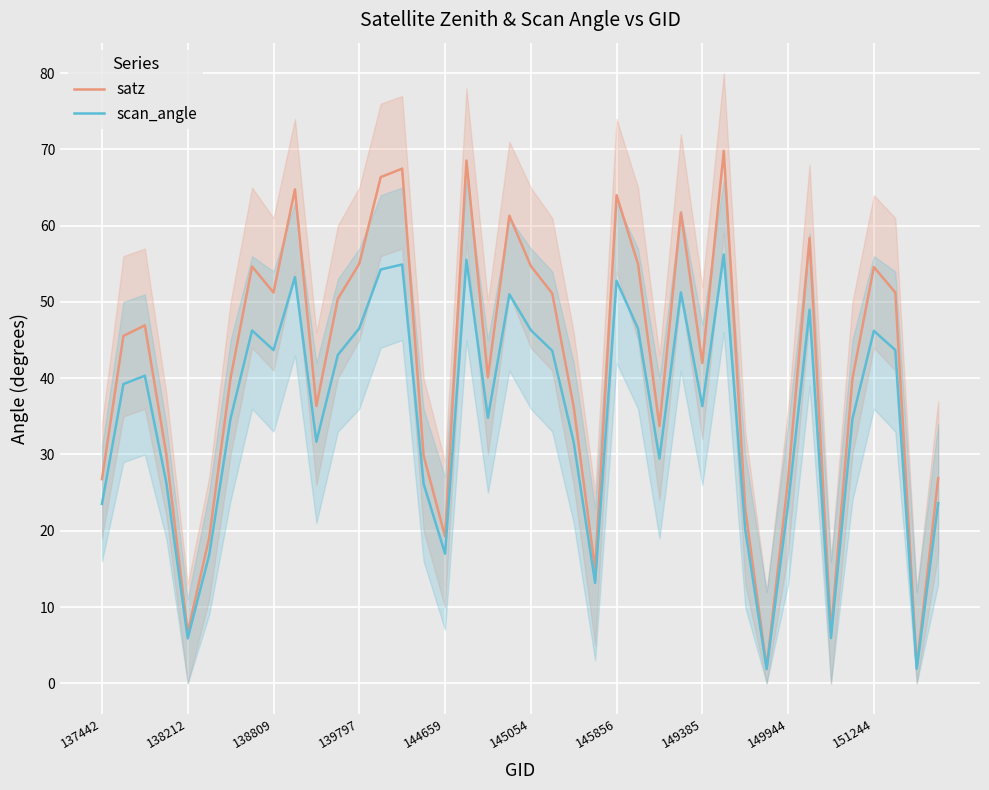

True or false: satz has a value of 91.8 at 151244.

False